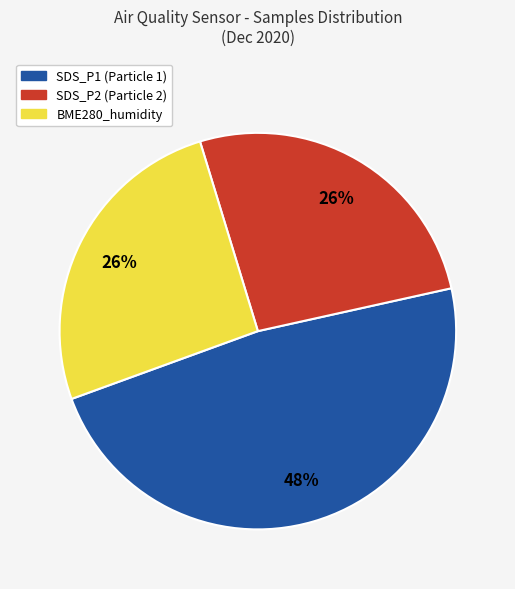

Is there a majority slice in this chart?

No